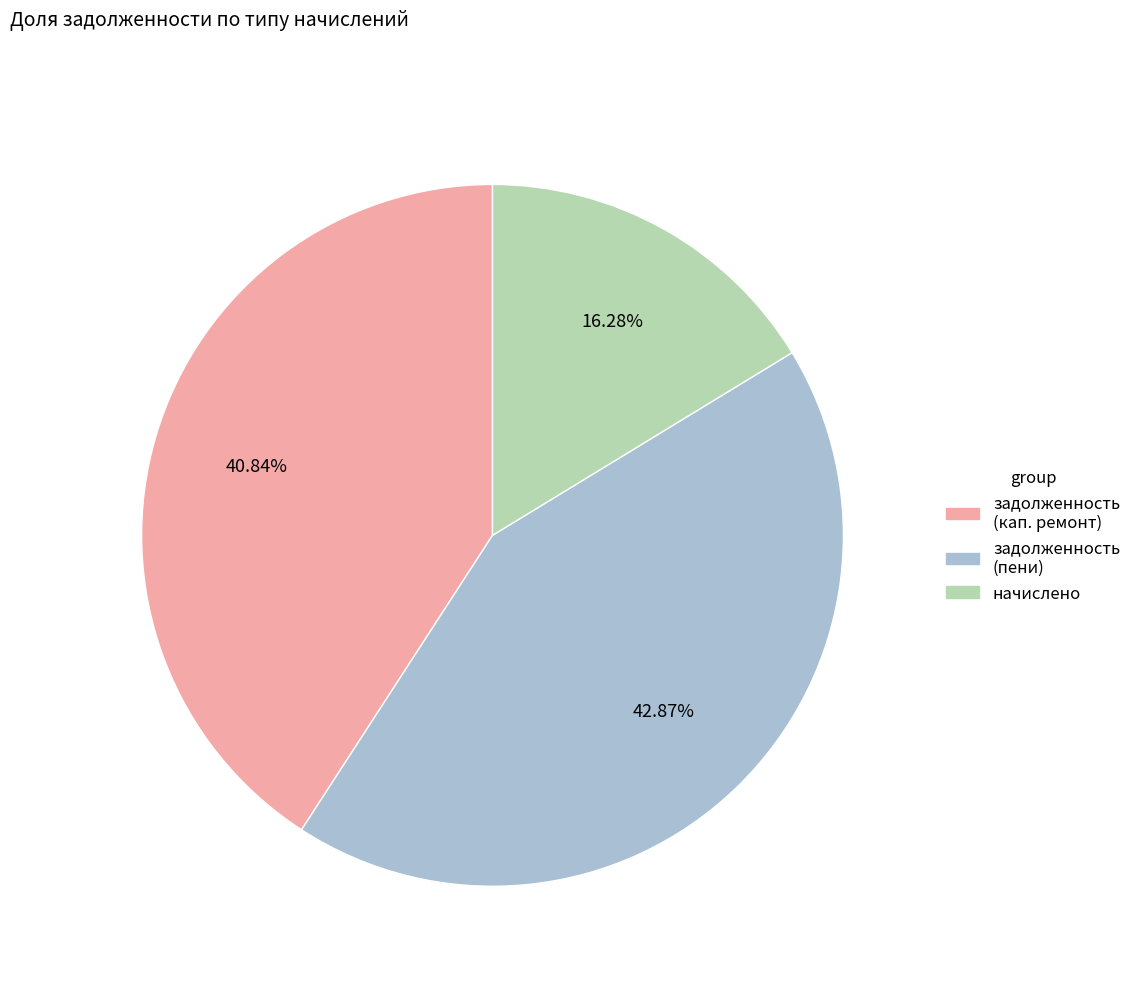

Count the number of slices in the pie.

3